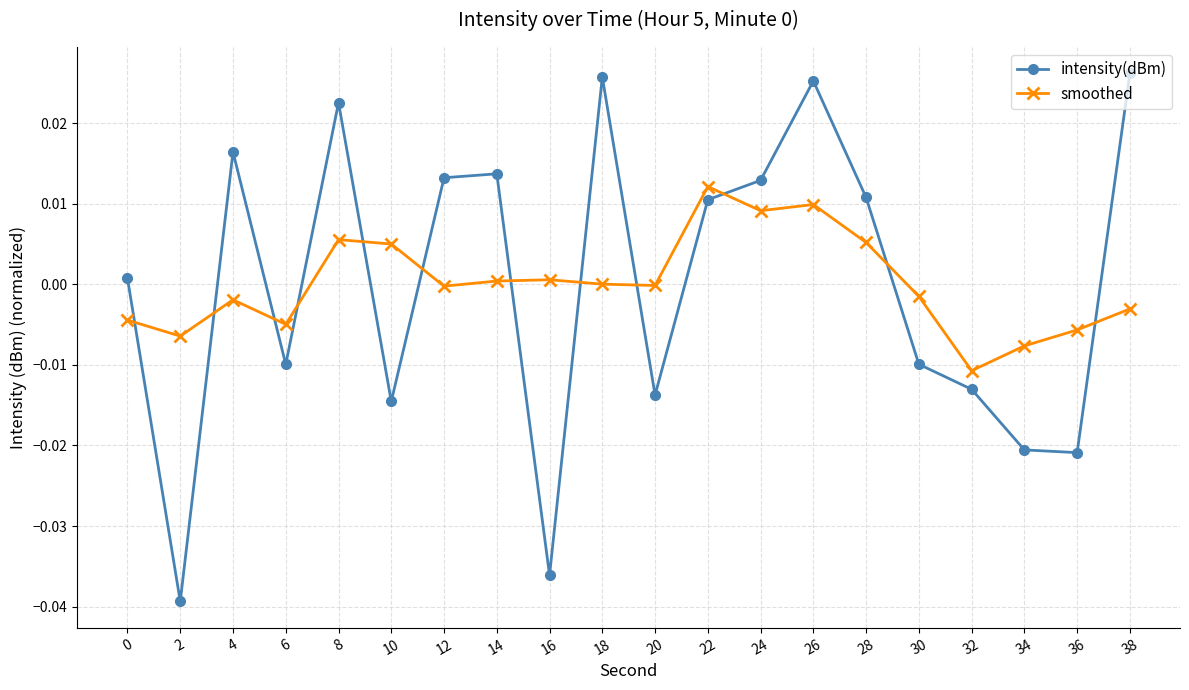

How many series are shown in this chart?

2